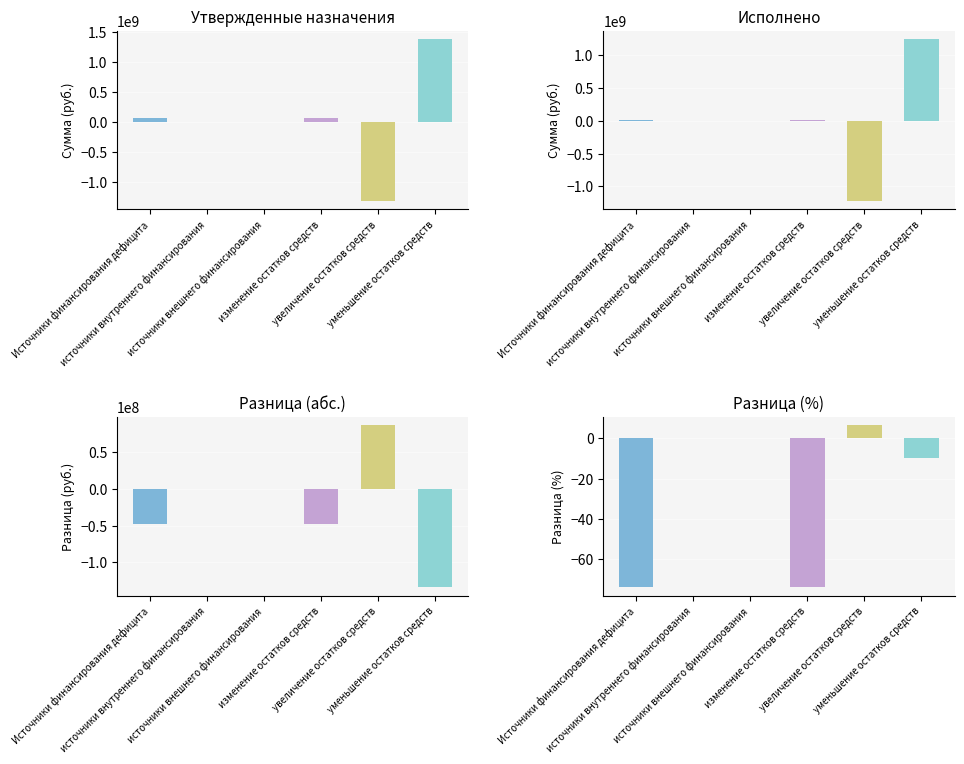

What is the label of the 2nd bar from the left?

источники внутреннего финансирования